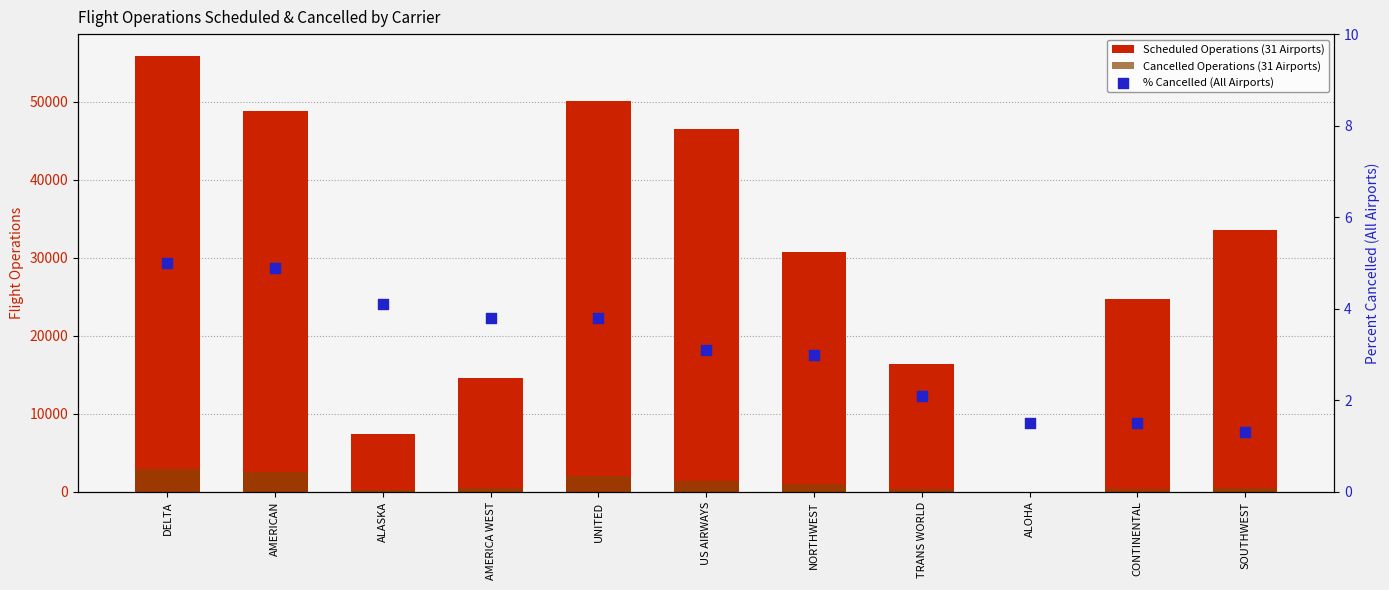

Is the value of Scheduled Operations (31 Airports) at SOUTHWEST greater than the value of % Cancelled (All Airports) at DELTA?

Yes